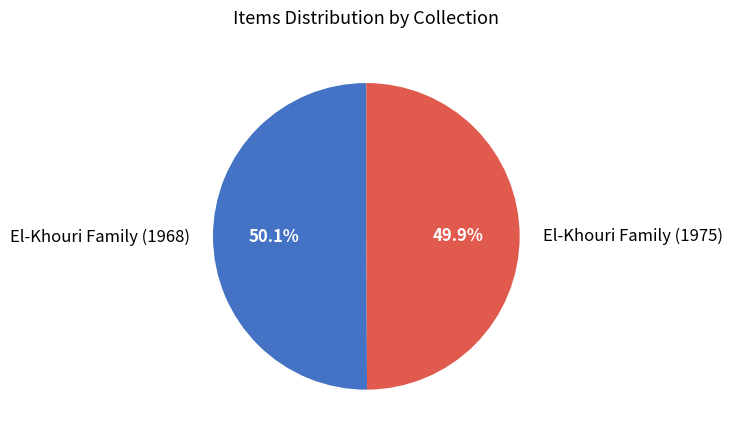

Is it true that El-Khouri Family (1975) is 50% of the pie?

True